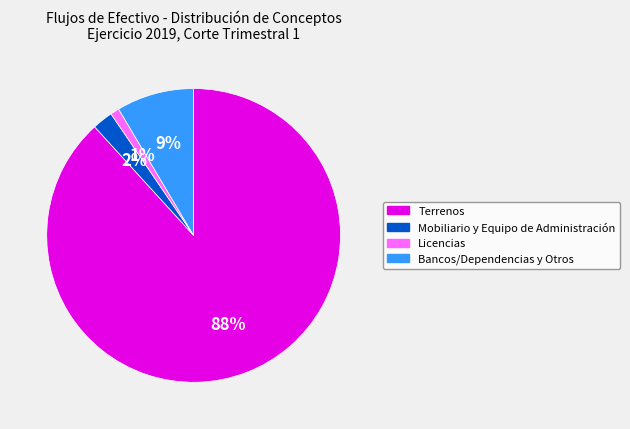

Approximately how many times larger is the value at Bancos/Dependencias y Otros compared to Terrenos?

0.1